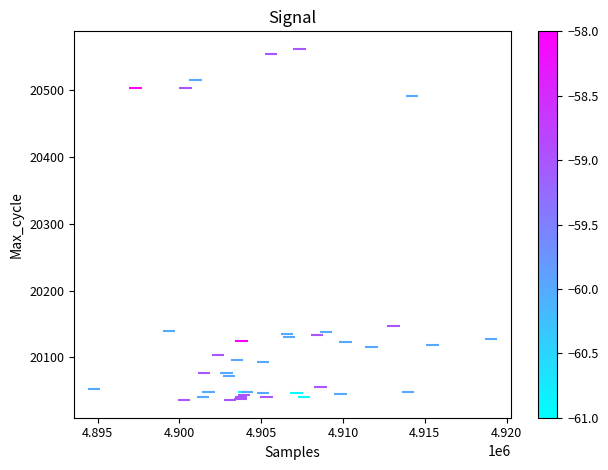

What Y value in the scatter plot is closest to 20299?

20147